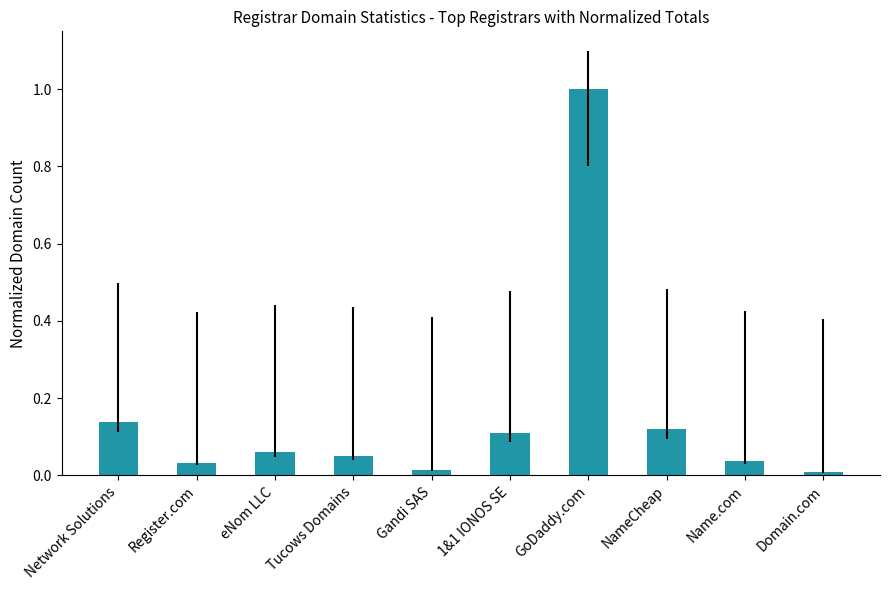

Which has a higher value, Register.com or Domain.com?

Register.com